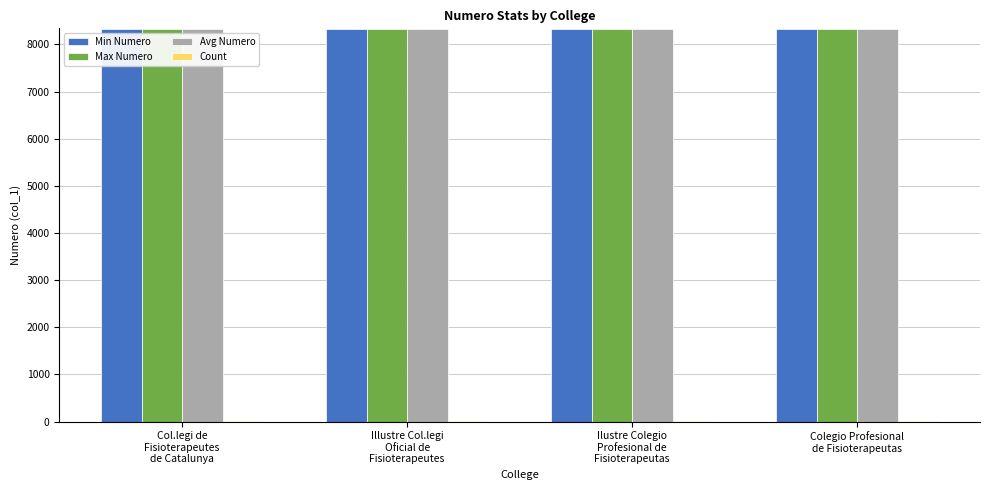

What is the maximum value shown in the chart?

8326.0